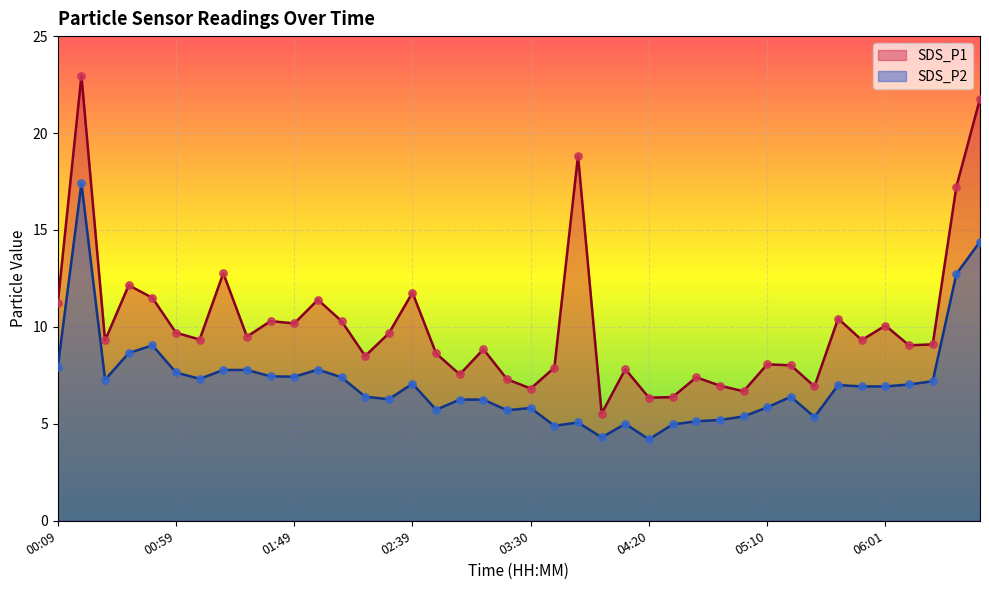

What are all the series names shown in the legend?

SDS_P1, SDS_P2